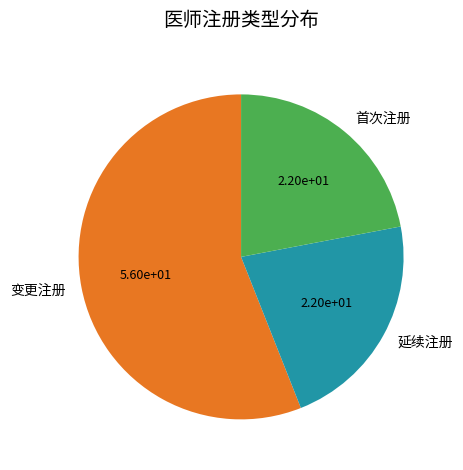

What is the largest slice in the pie chart?

变更注册